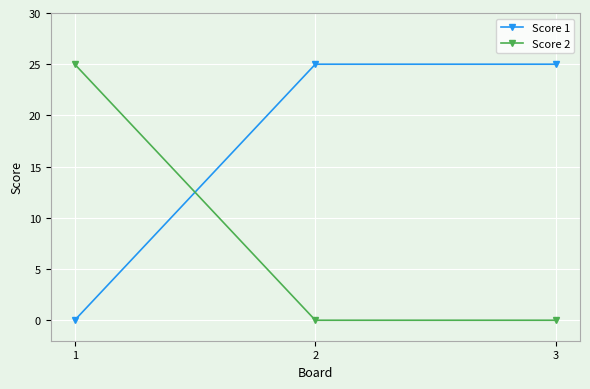

Does the chart display data point markers on the line(s)?

Yes